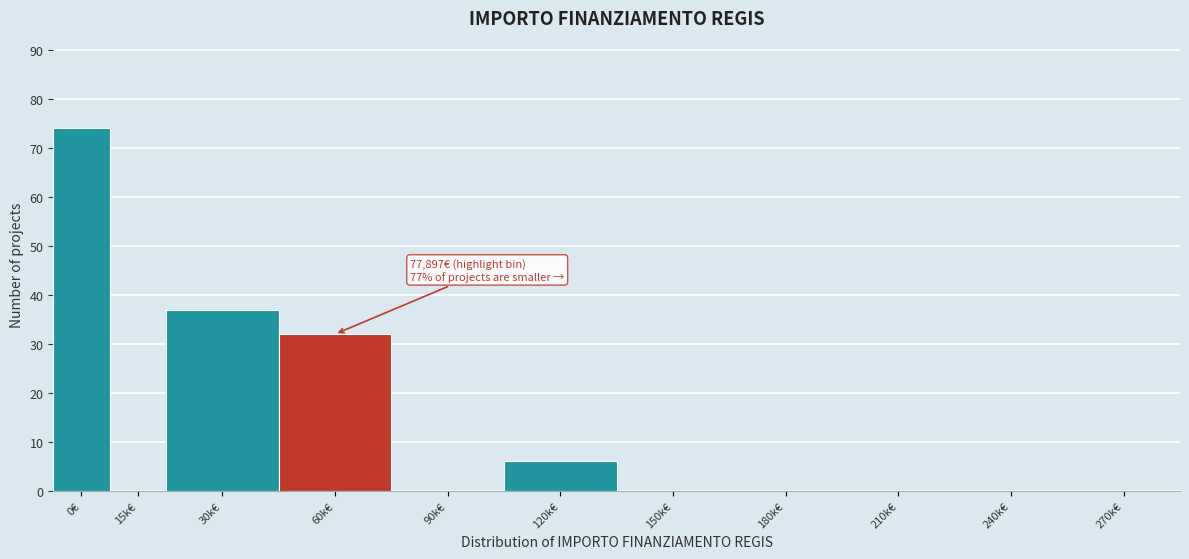

Reading left to right, what are all the values shown in this chart?

0€=74	15k€=0	30k€=37	60k€=32	90k€=0	120k€=6	150k€=0	180k€=0	210k€=0	240k€=0	270k€=0